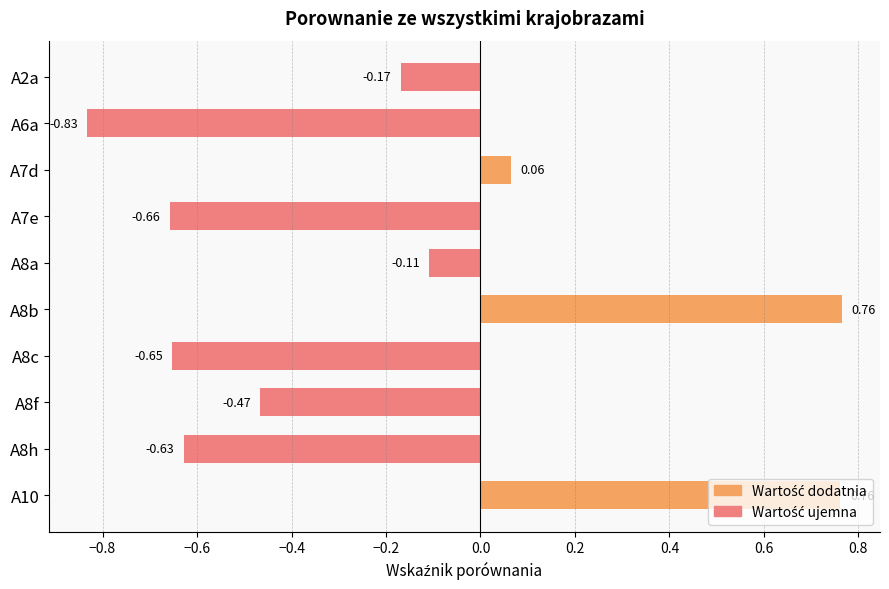

What is the sum of the values at A6a and A8h?

-1.5